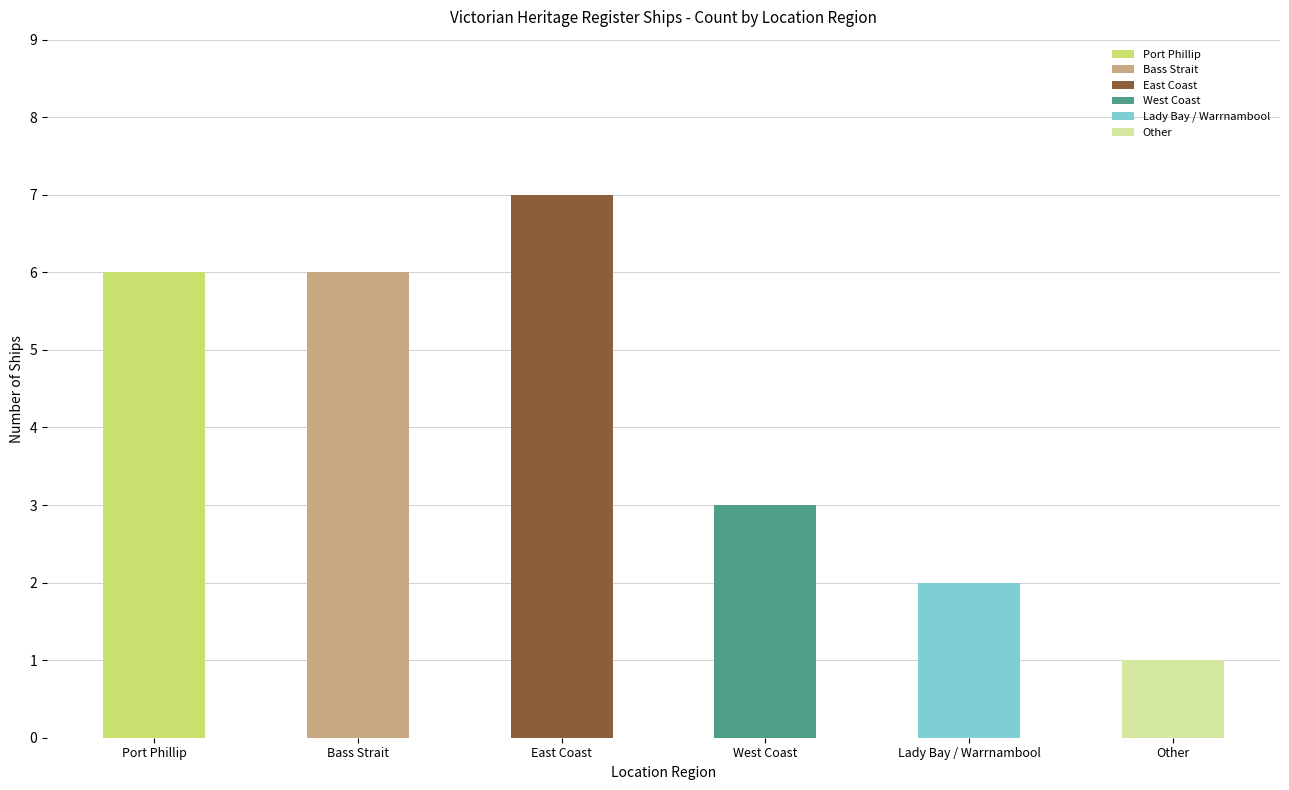

Where does the data first go above 6?

East Coast